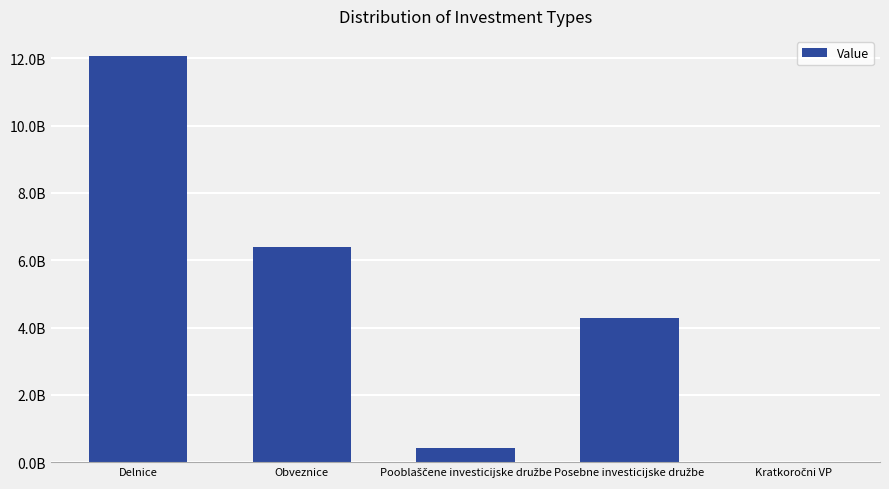

Are the bars horizontal?

No